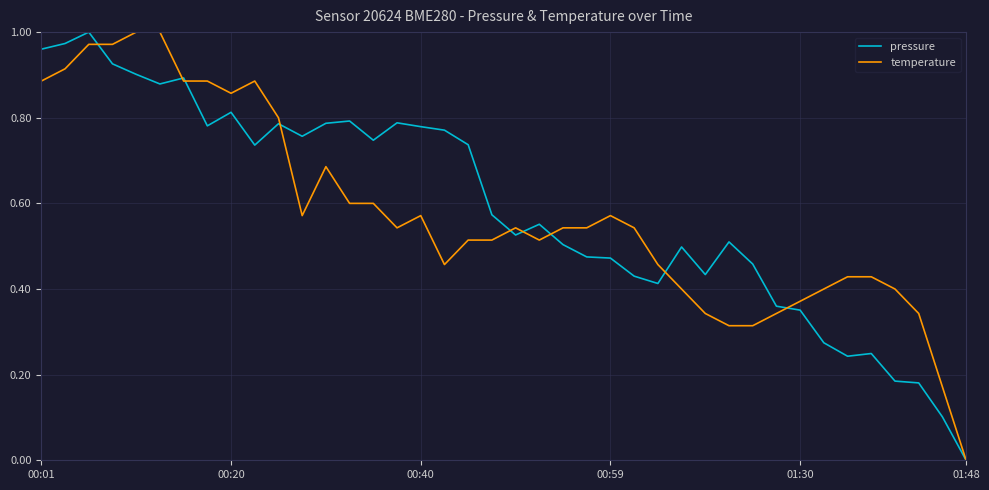

Is this an area chart (filled region under the line)?

No